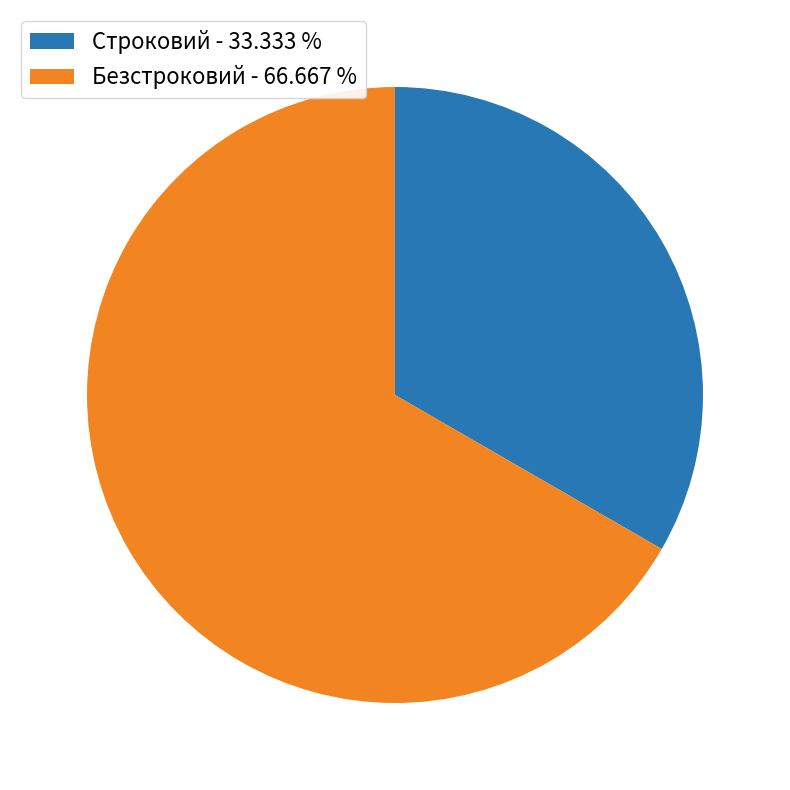

Does Безстроковий - 66.667 % represent more than half of the total?

Yes